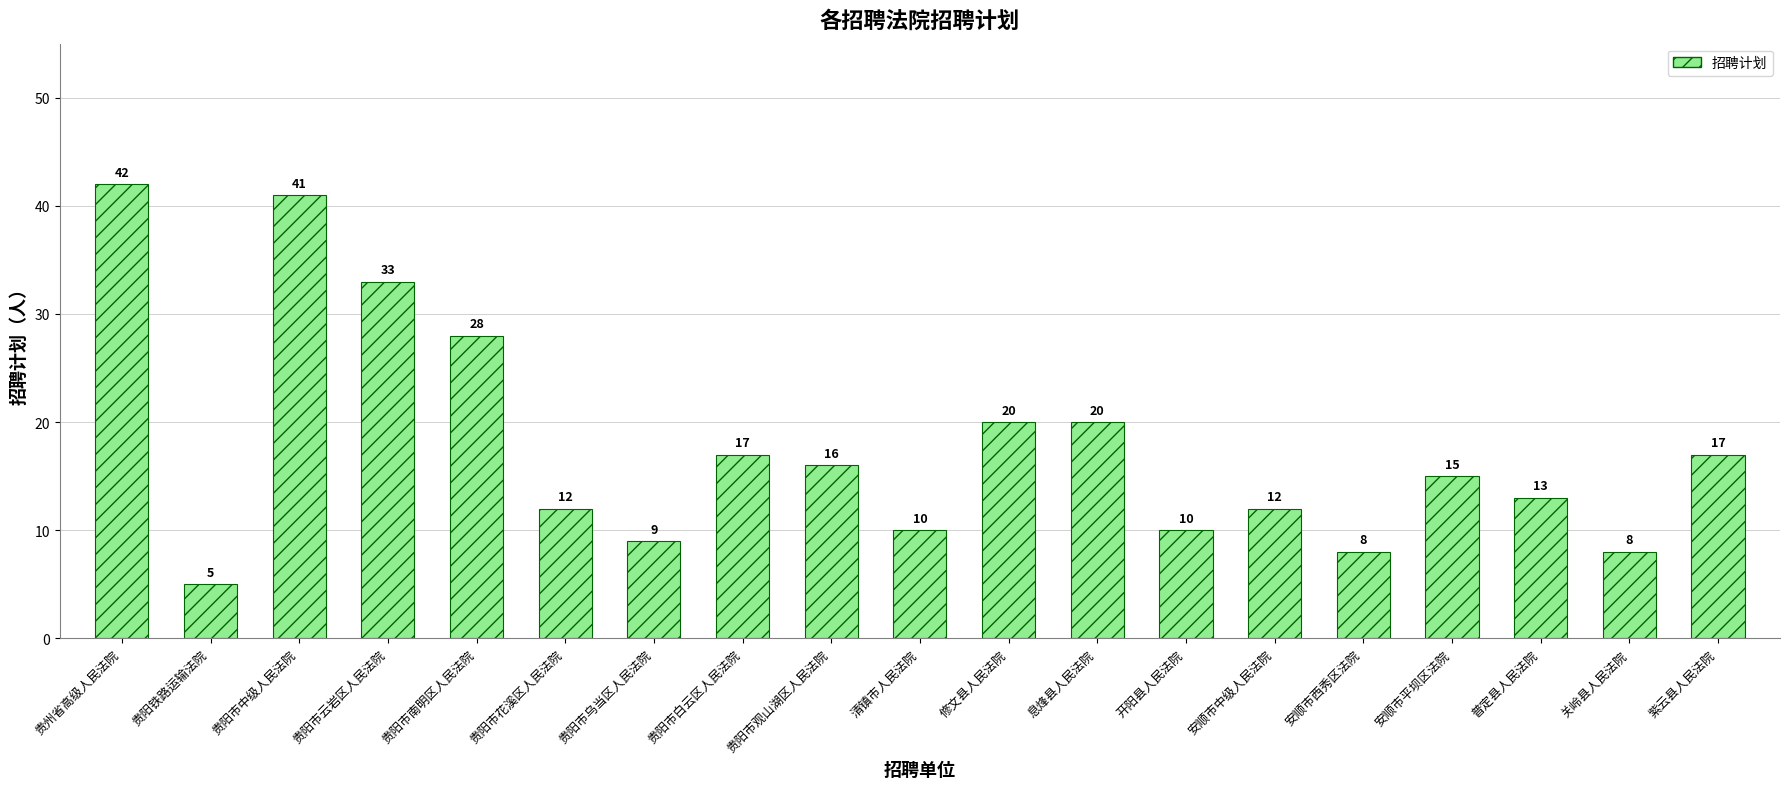

What is the sum of the values at 息烽县人民法院 and 修文县人民法院?

40